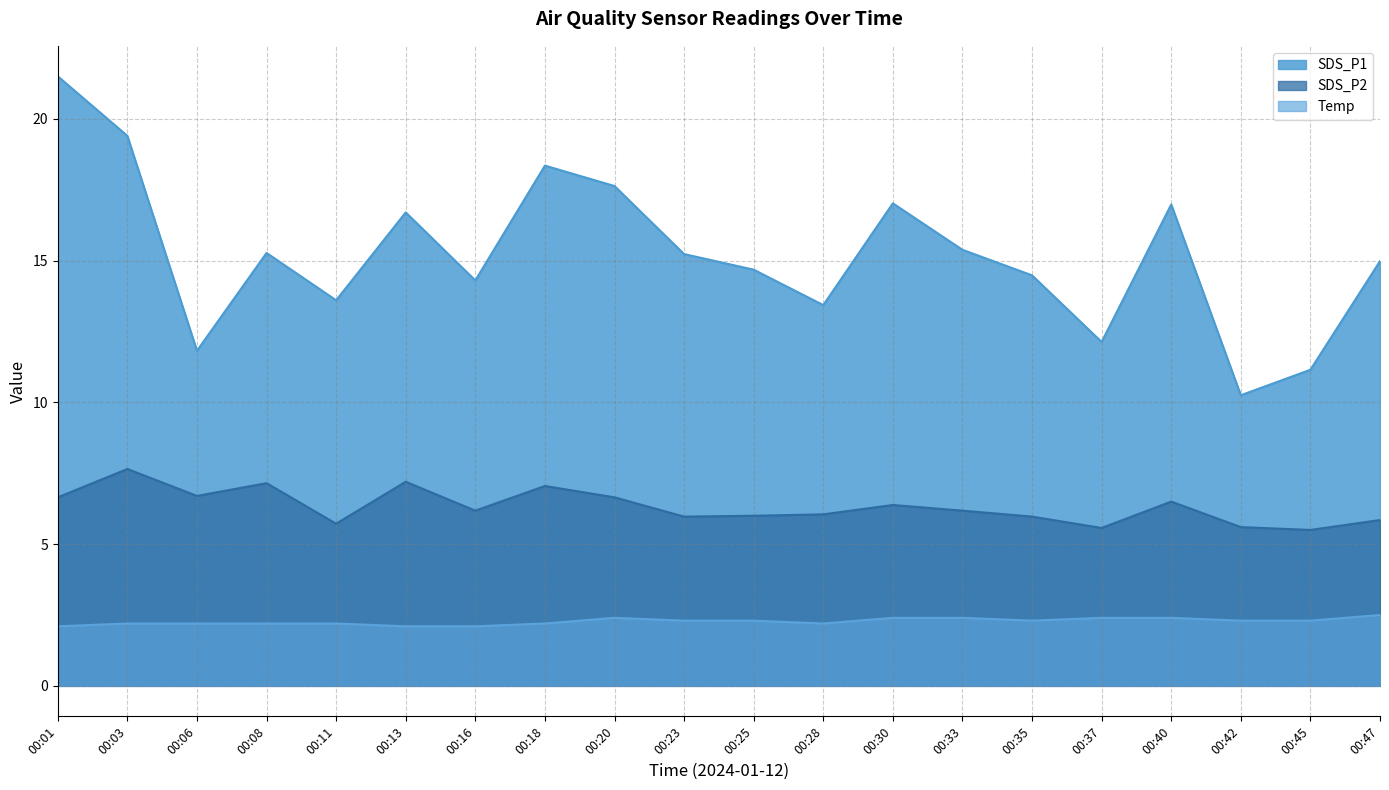

At which category is the sum across all series the highest?

00:01